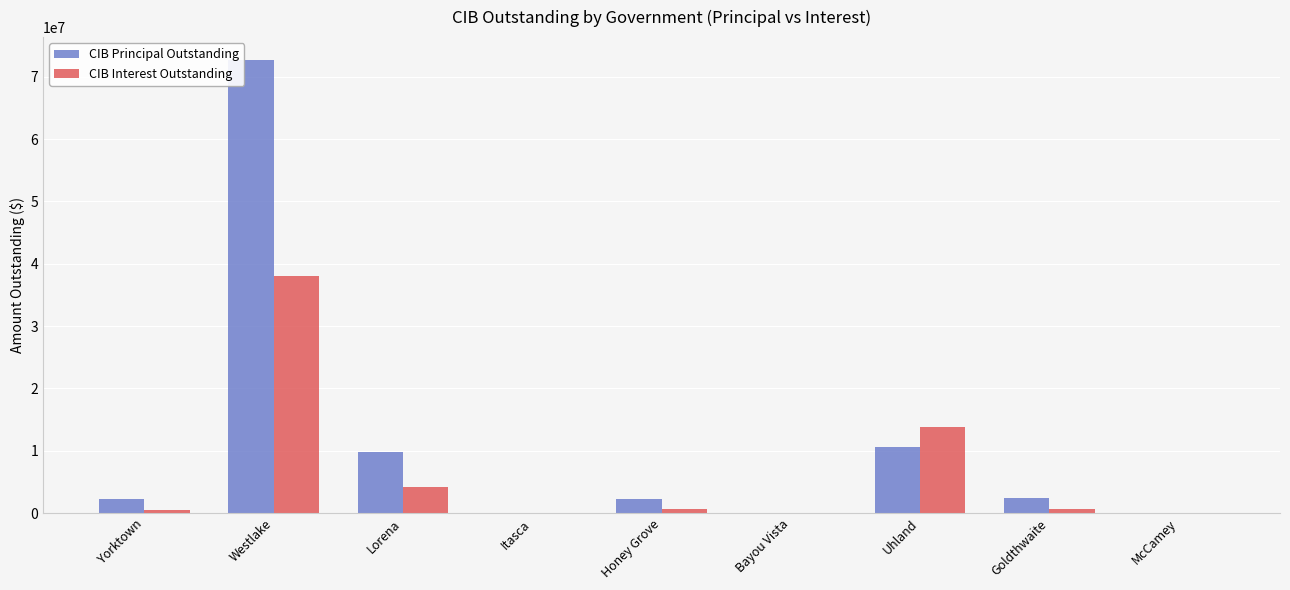

The value of CIB Principal Outstanding at McCamey is 0.0. True or false?

True